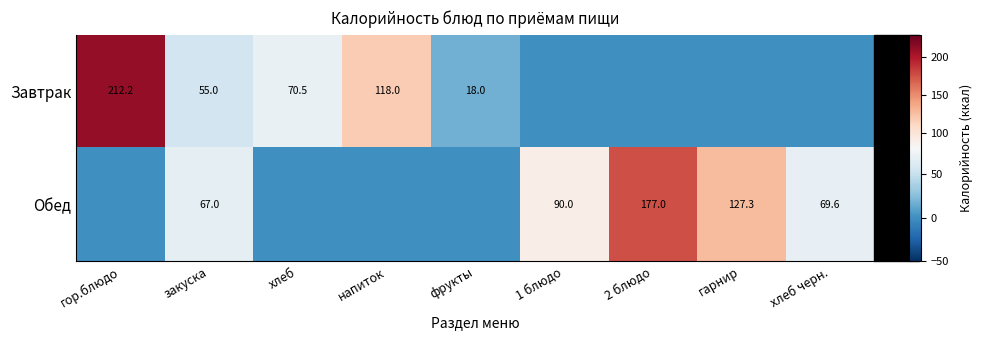

Is it true that Завтрак equals 125.1 at хлеб?

False